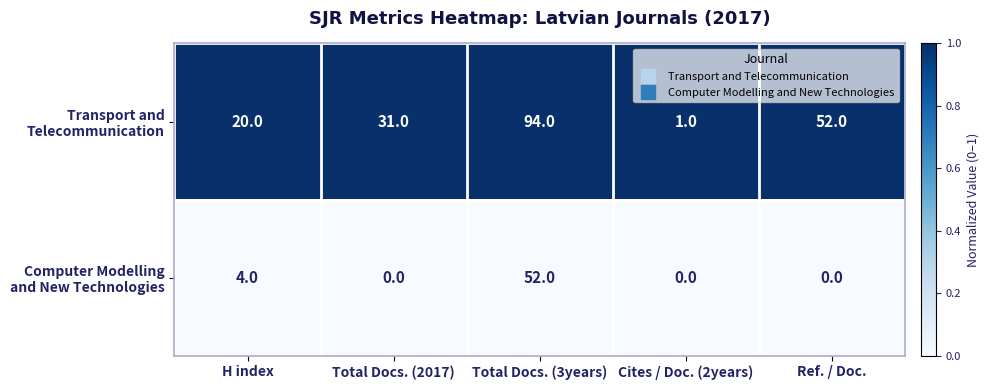

What is the spread (max minus min) of values at Total Docs. (3years)?

42